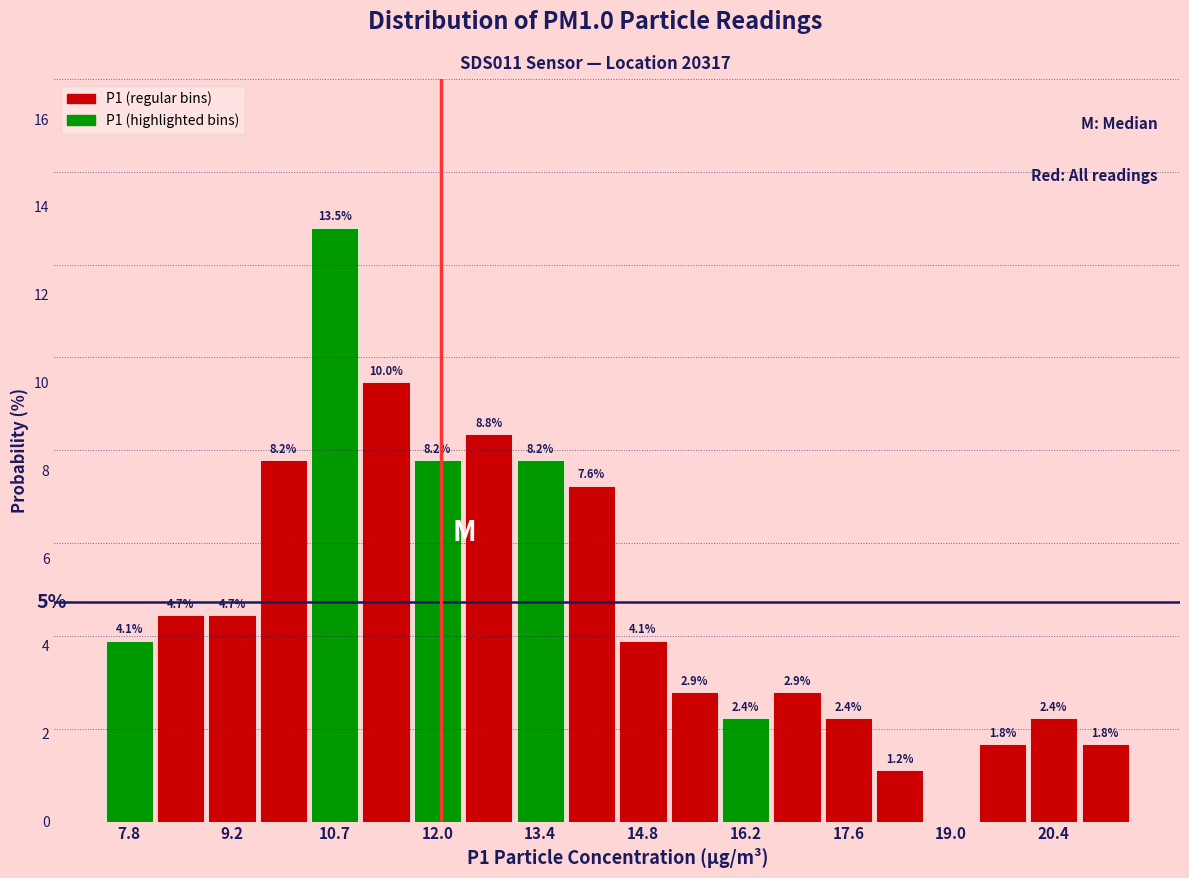

Around what value on the x-axis is the tallest bar? Give the approximate position of its centre, as read against the axis.

10.6